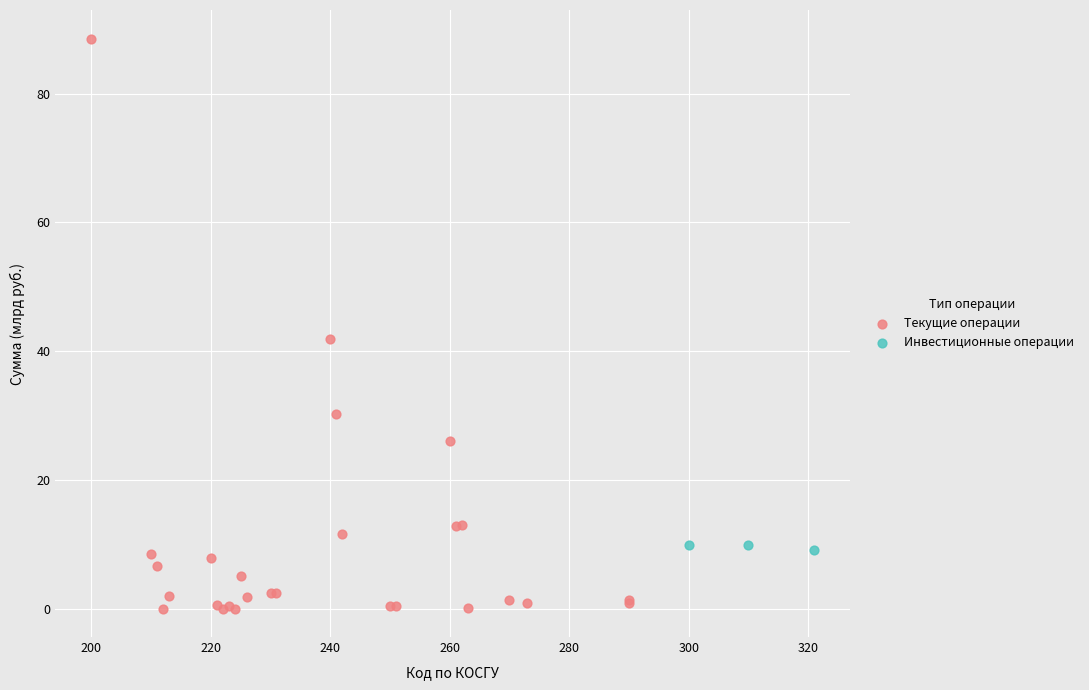

Which series has the widest spread of Y values?

Текущие операции